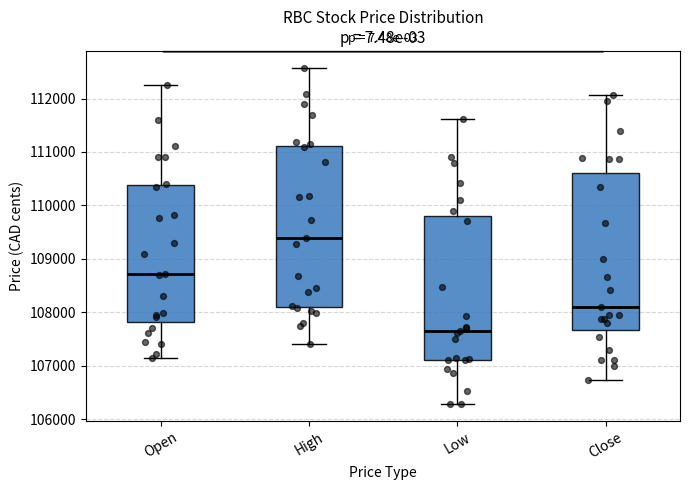

Where is the lower edge of the box for High on the y-axis? The values are not printed on the chart, so give them approximately, as read against the axis.

108100